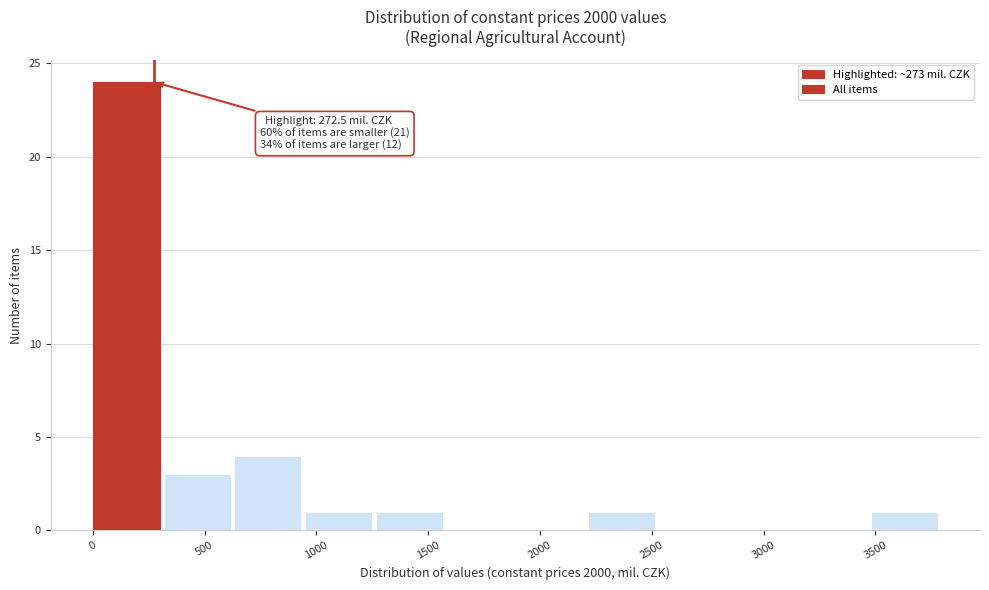

Over which range of the x-axis is the bar tallest?

0 to 300